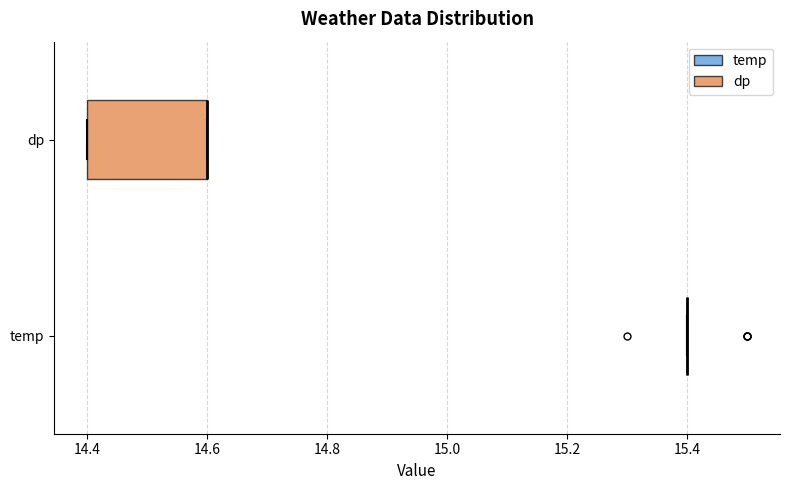

Which box is the widest, from its left edge to its right edge?

dp